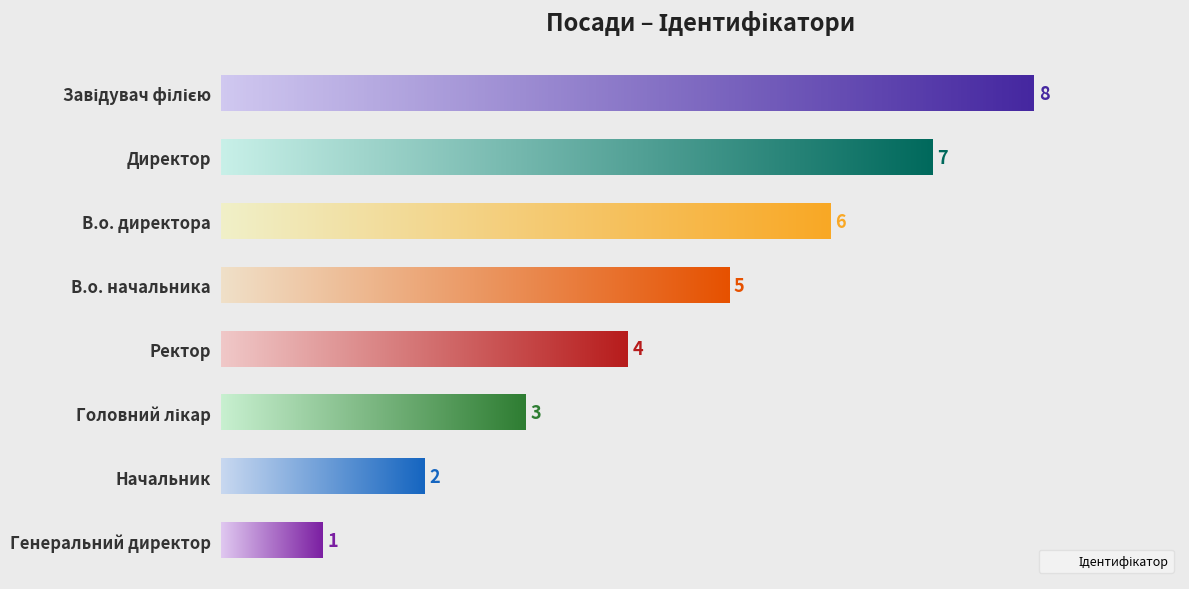

Is it true that the value at В.о. директора is 9?

False